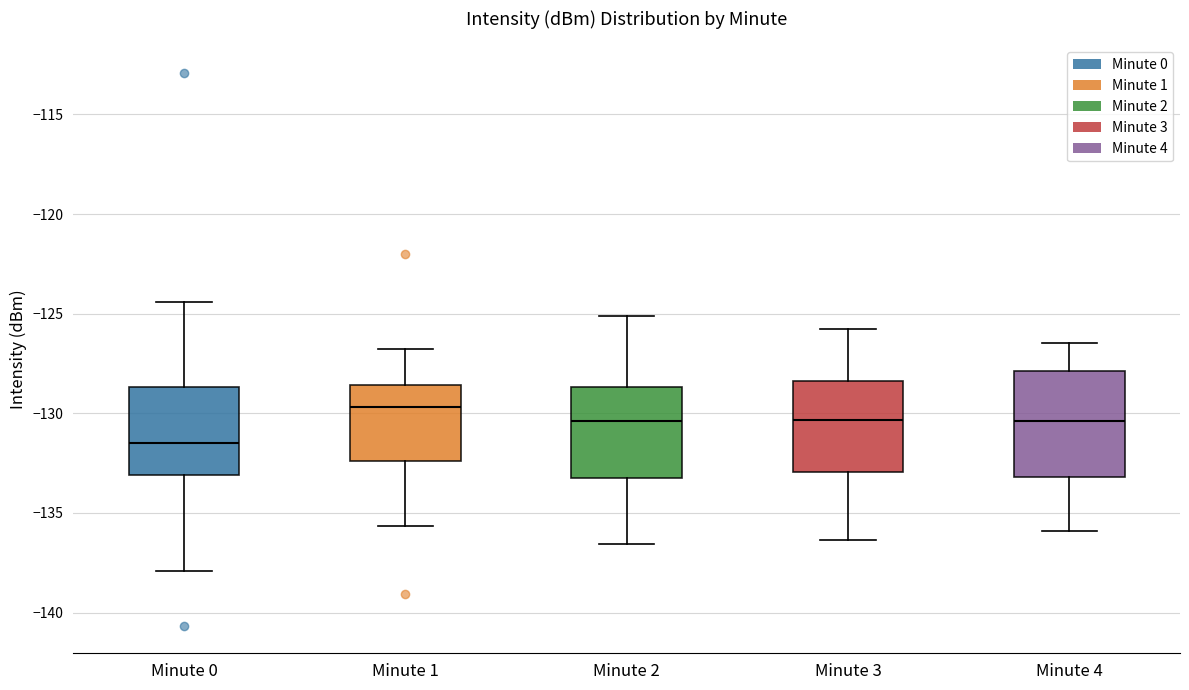

Reading left to right, transcribe this box plot: for each box, give where its median line is, the range the box spans, and where its two whiskers end, as read against the y-axis. The values are not printed on the chart, so give them approximately, as read against the axis.

Minute 0: median -131.5, box -133.0 to -128.5, whiskers -138.0 to -124.5
Minute 1: median -129.5, box -132.5 to -128.5, whiskers -135.5 to -127.0
Minute 2: median -130.5, box -133.0 to -128.5, whiskers -136.5 to -125.0
Minute 3: median -130.5, box -133.0 to -128.5, whiskers -136.5 to -126.0
Minute 4: median -130.5, box -133.0 to -128.0, whiskers -136.0 to -126.5